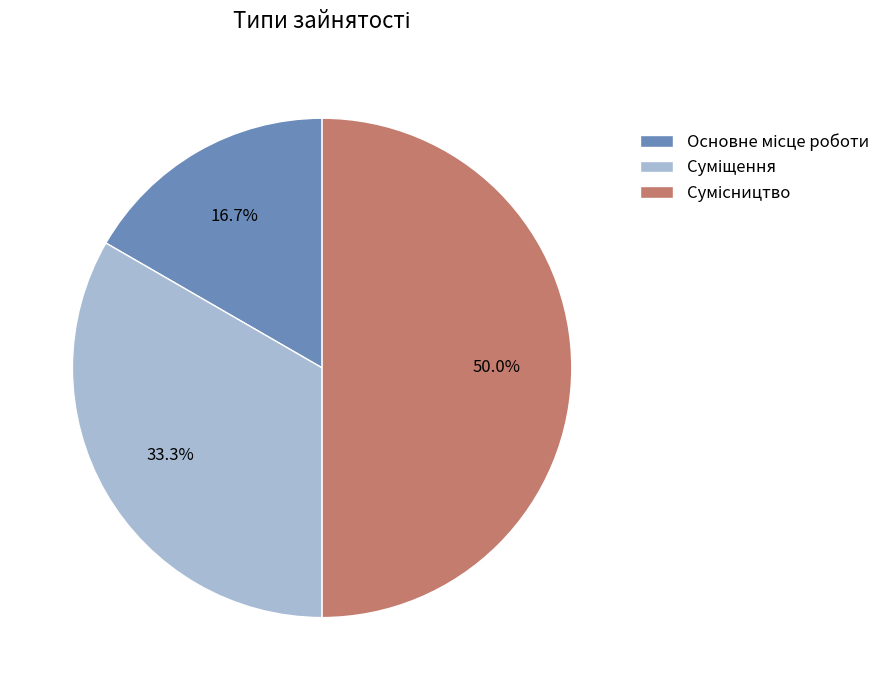

Combined, what portion of the pie is Сумісництво and Основне місце роботи?

66.7%